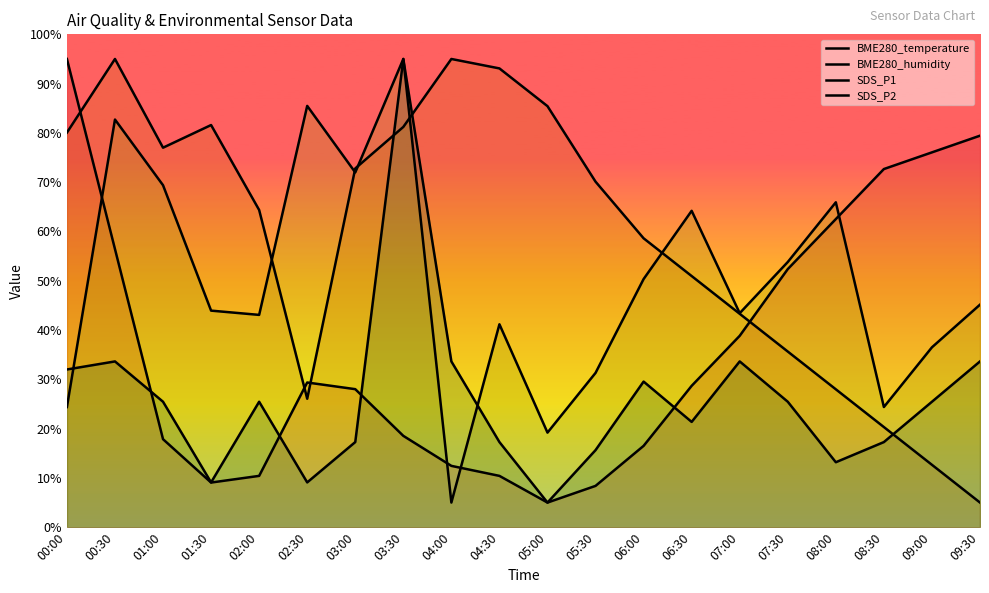

What is the sum of all BME280_temperature values?

728.0